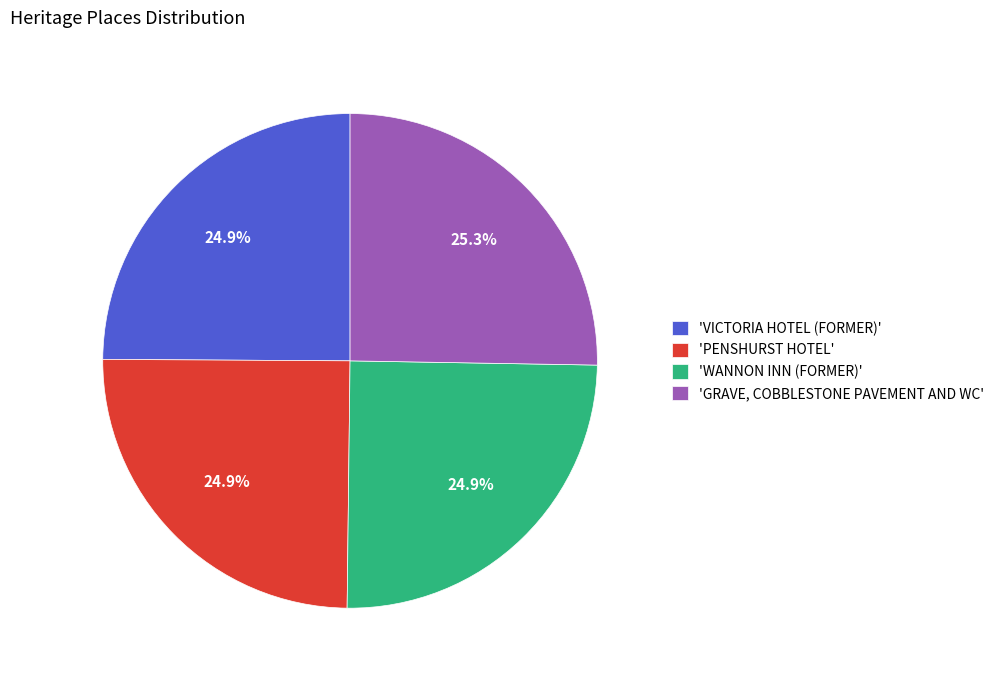

What is the ratio of the value at 'WANNON INN (FORMER)' to the value at 'VICTORIA HOTEL (FORMER)'?

1.0